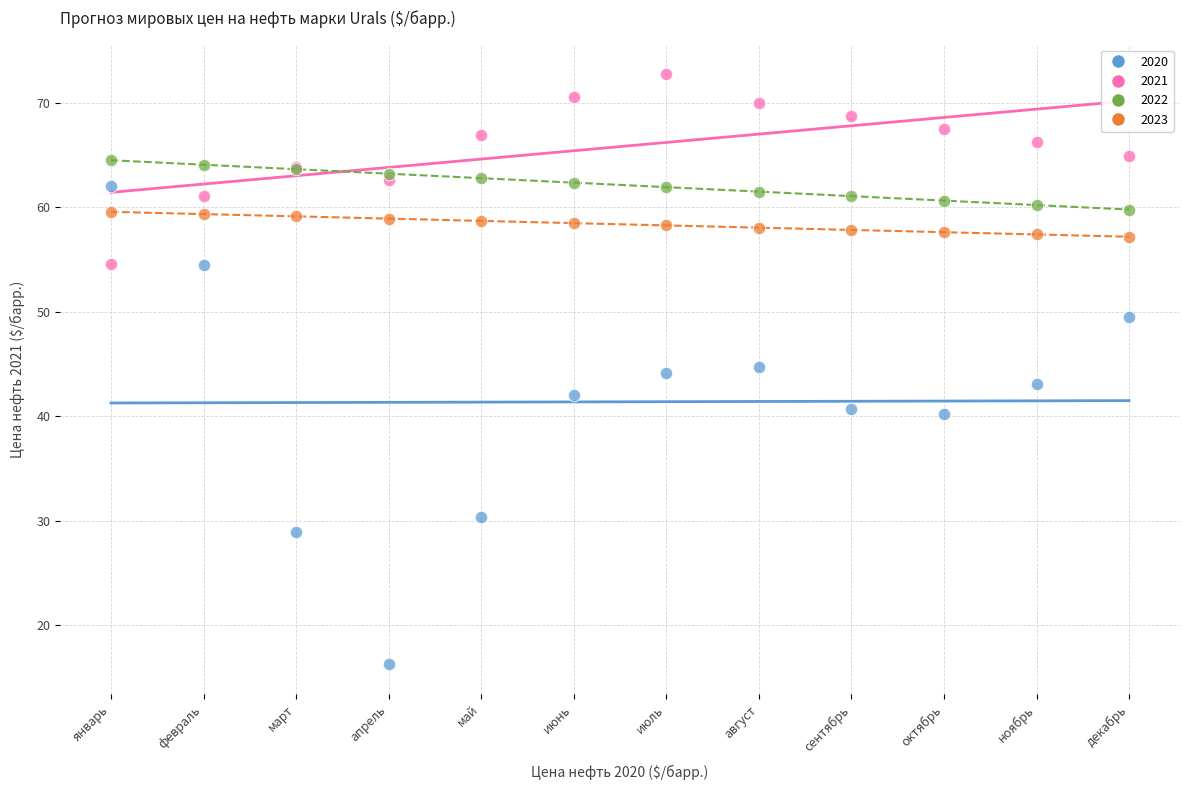

Which series reaches the maximum Y coordinate?

2021